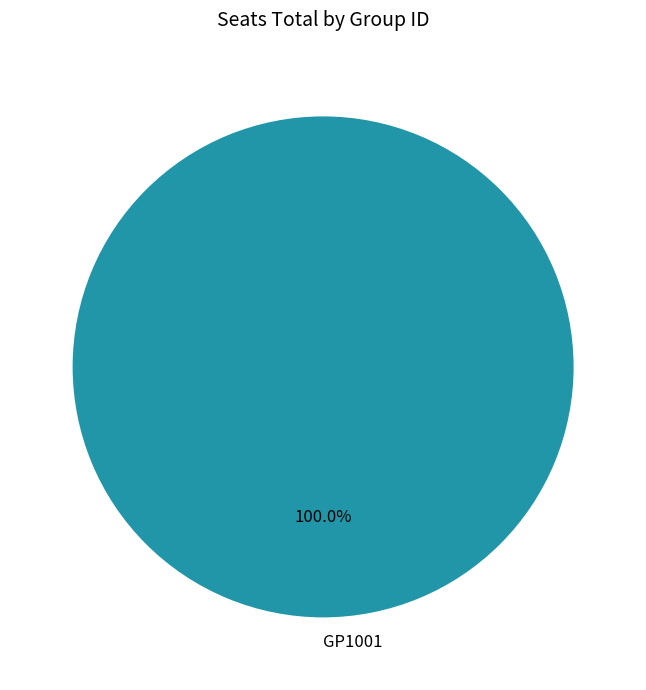

Count the number of slices in the pie.

1